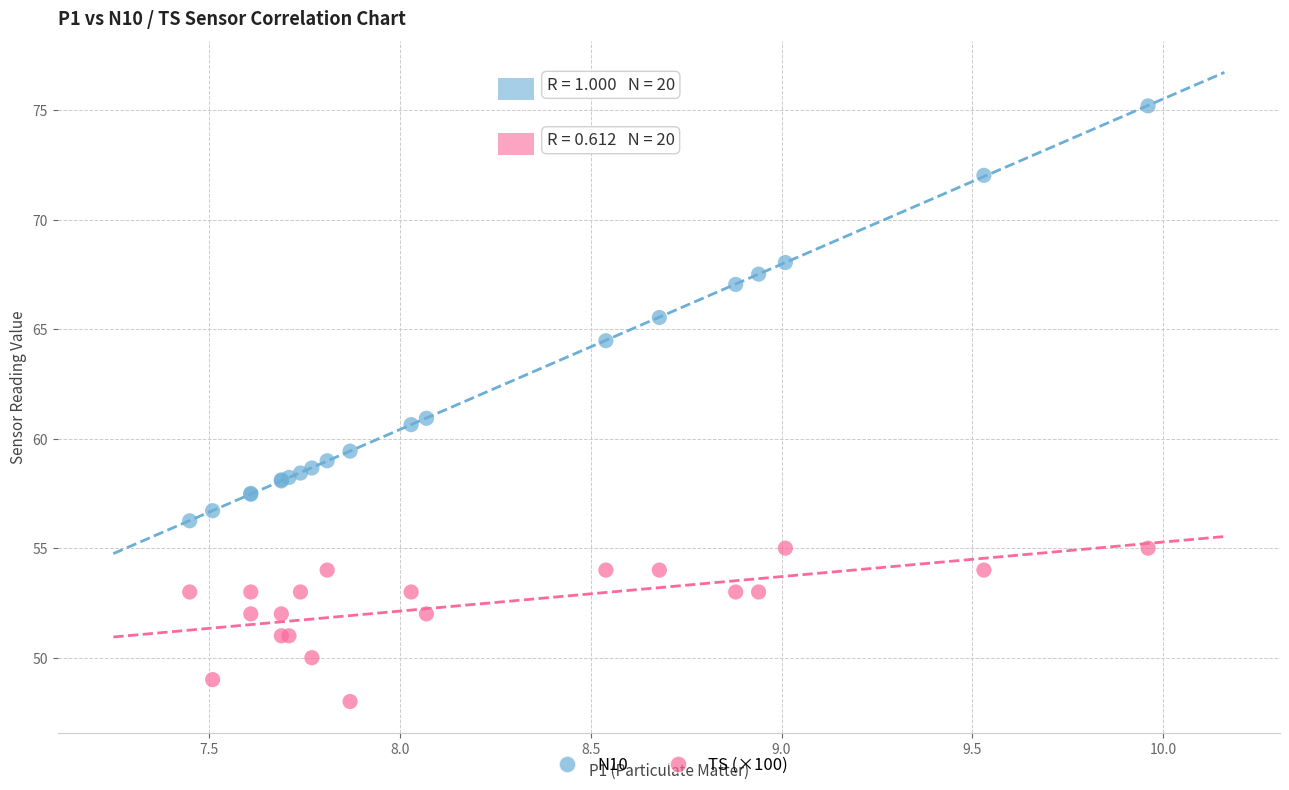

What are all the series names shown in the legend?

N10, TS (×100)